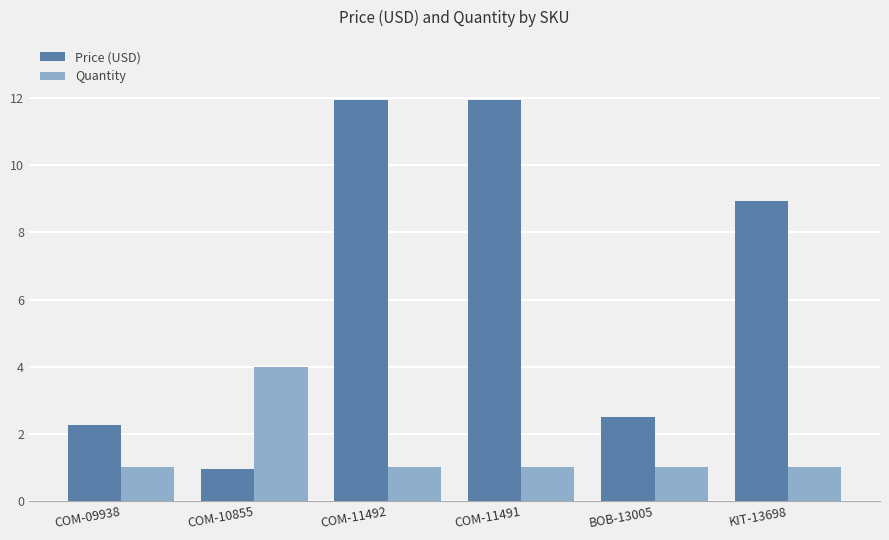

Between COM-10855 and BOB-13005, which series saw the biggest shift?

Quantity